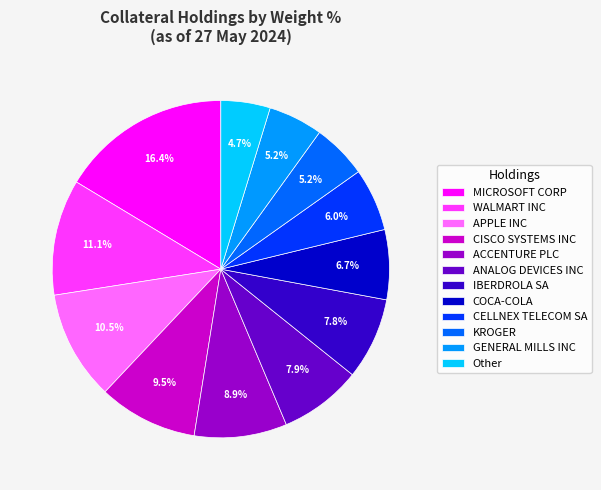

Is the sum of Other and GENERAL MILLS INC greater than half?

No